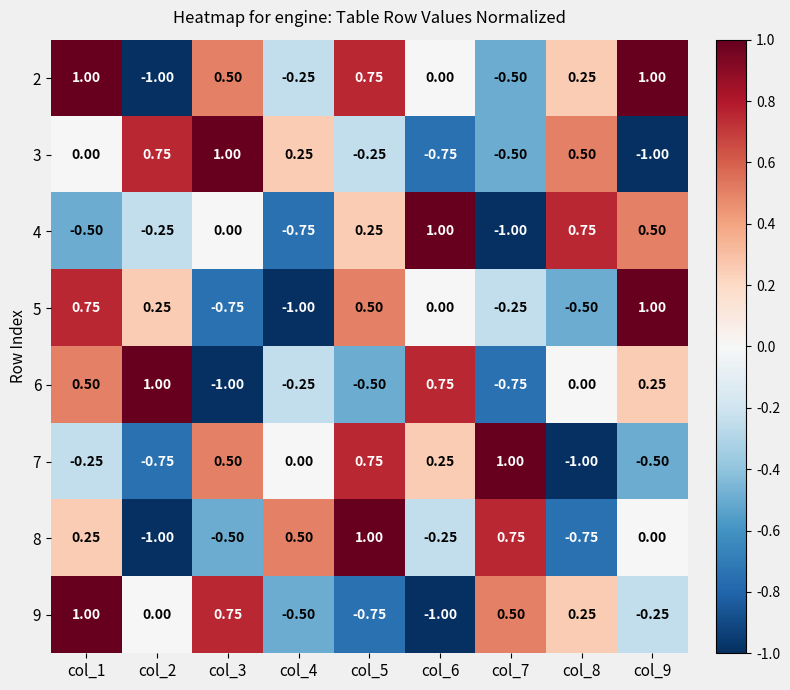

Is the value of 9 at col_7 greater than the value of 7 at col_2?

Yes